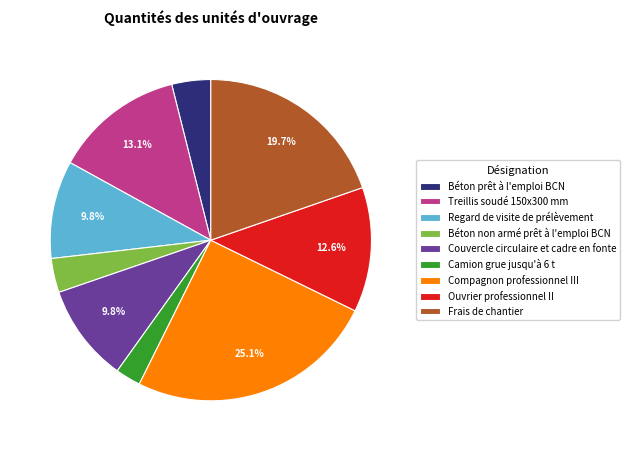

What percentage is the Couvercle circulaire et cadre en fonte slice, to the nearest percent?

10%